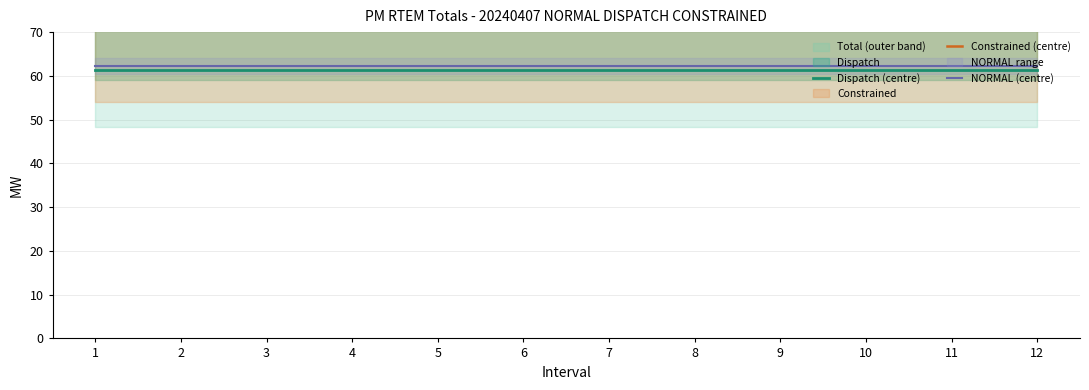

List the series in order of their peak value, highest first.

Constrained (centre), NORMAL (centre), Dispatch (centre)